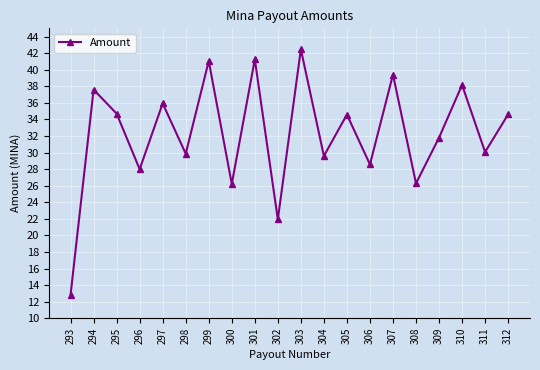

What is the value of the 13th point from the left?

34.6